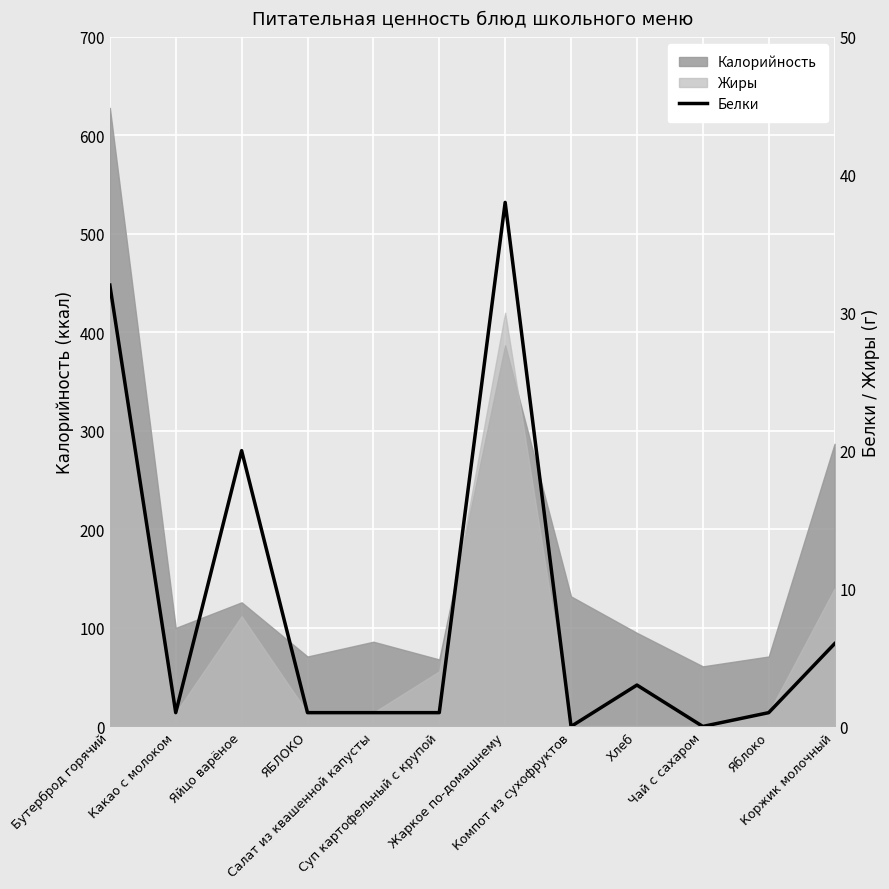

How many interior local valleys (lower than both neighbors) does the data have?

3